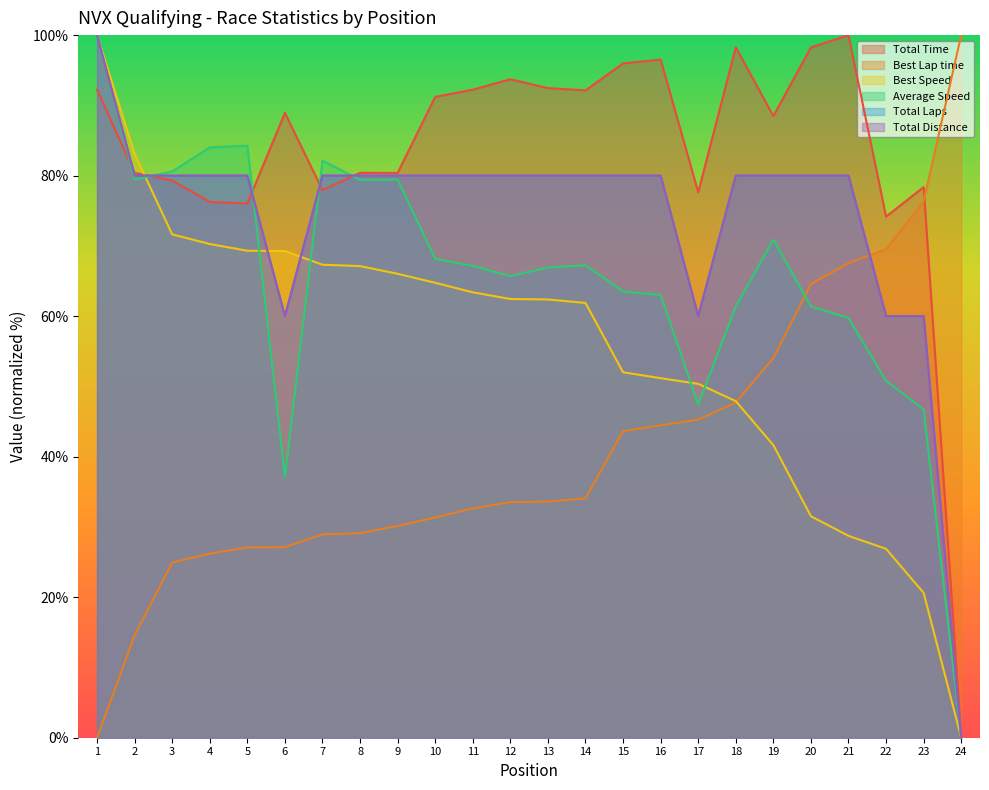

True or false: Total Time has a value of 96.5 at 16.

True